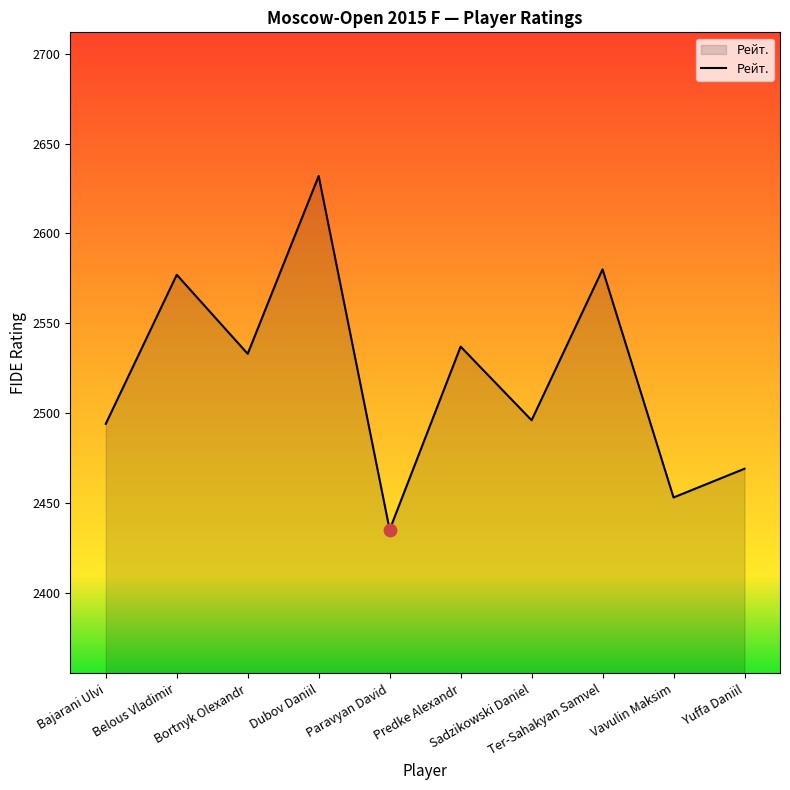

Which has a higher value, Belous Vladimir or Bajarani Ulvi?

Belous Vladimir